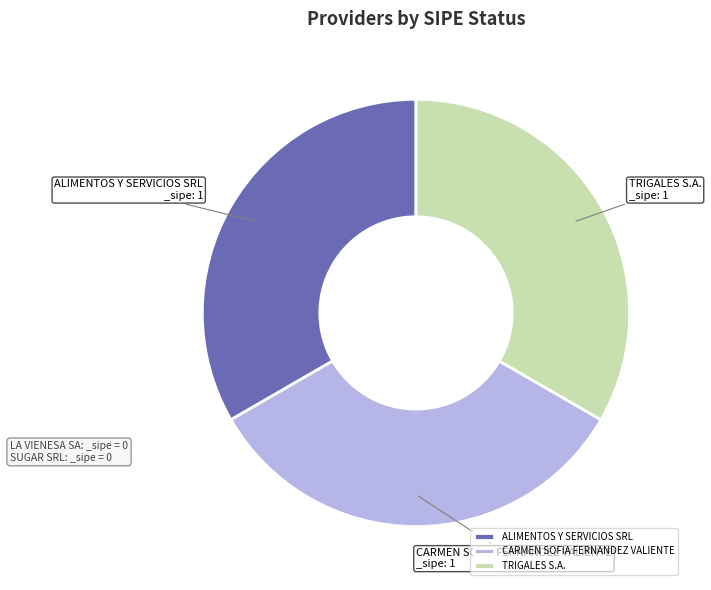

The CARMEN SOFIA FERNANDEZ VALIENTE slice represents 33% of the pie. True or false?

True